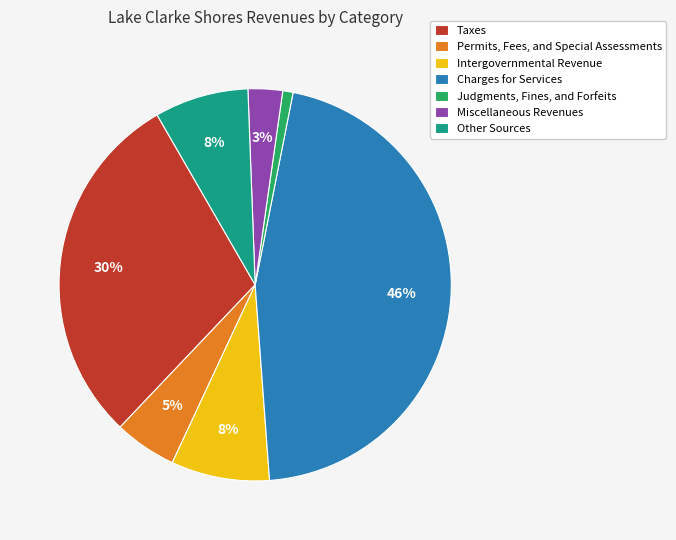

What is the largest slice in the pie chart?

Charges for Services